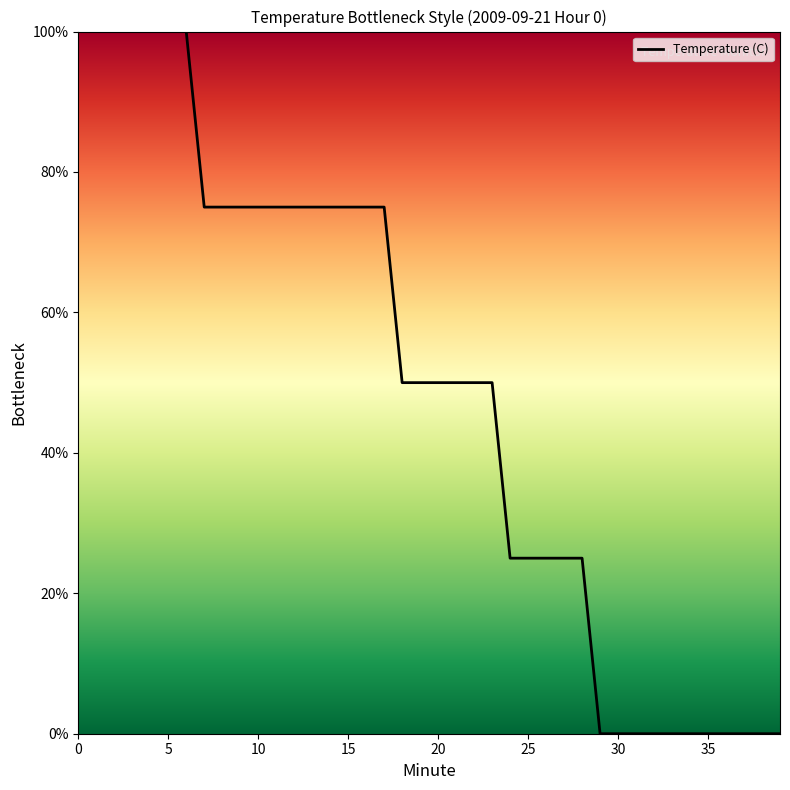

What is the greatest value displayed?

100.0